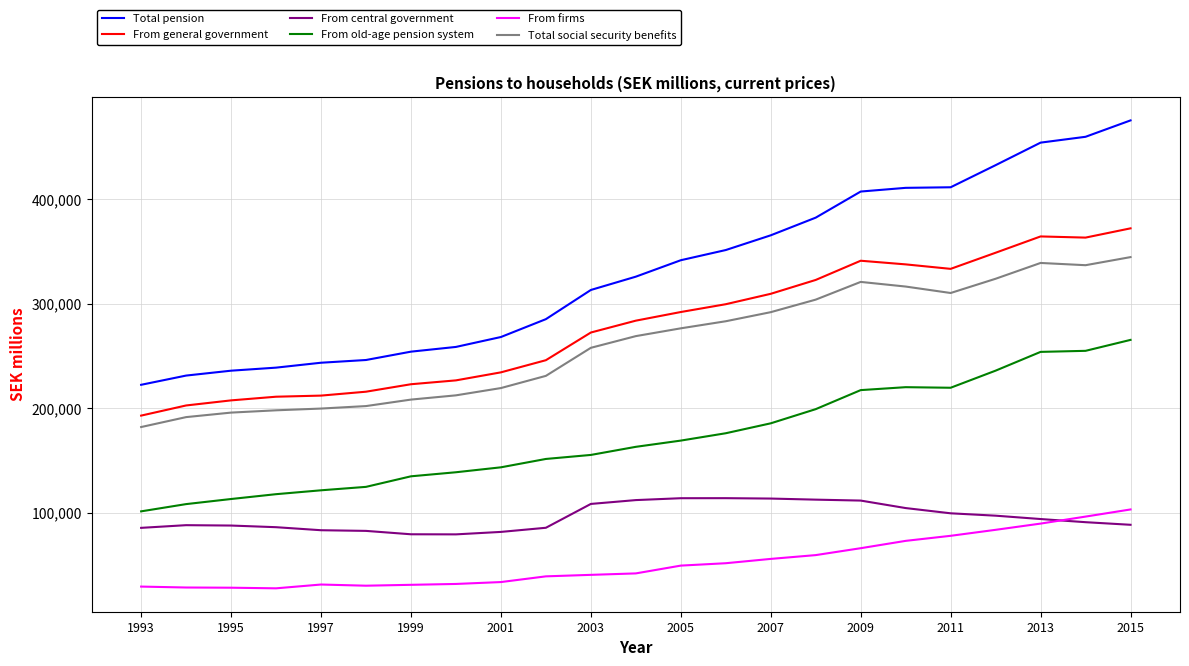

Which series has the largest total across all categories?

Total pension